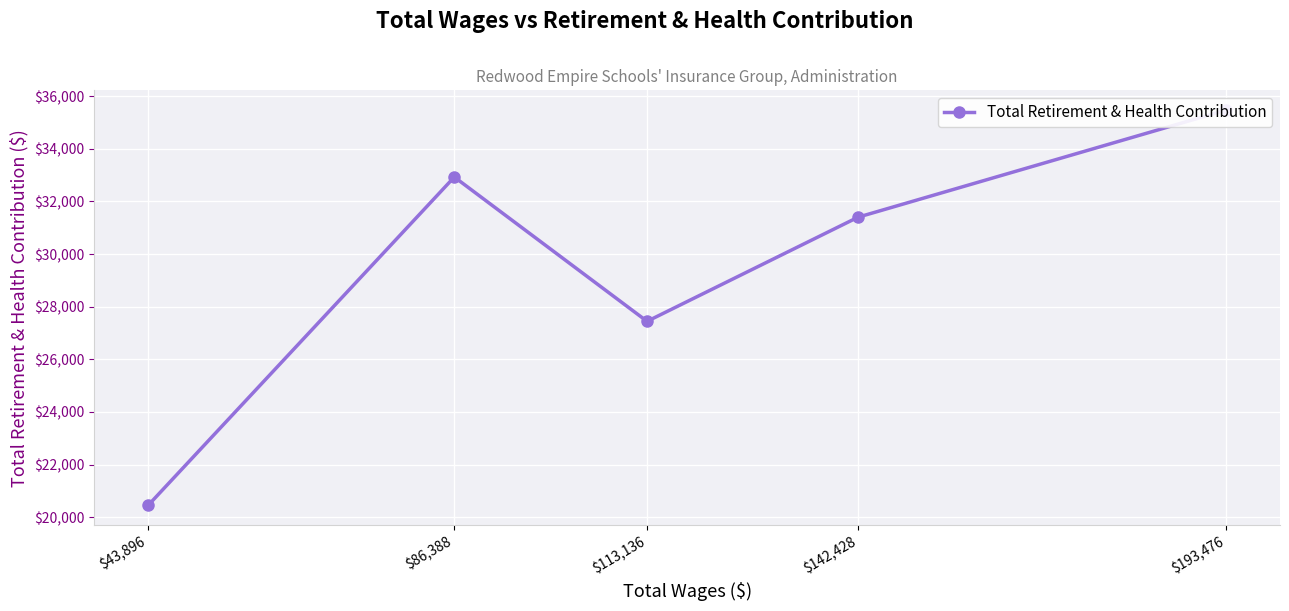

What is the difference between the maximum and minimum values?

15024